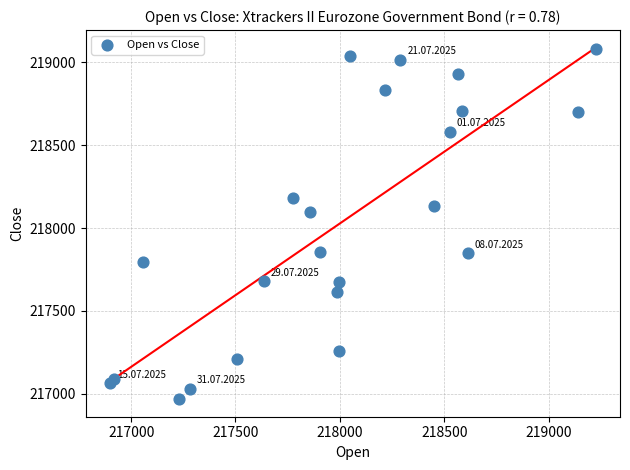

What Y value in the scatter plot is closest to 218025?

218095